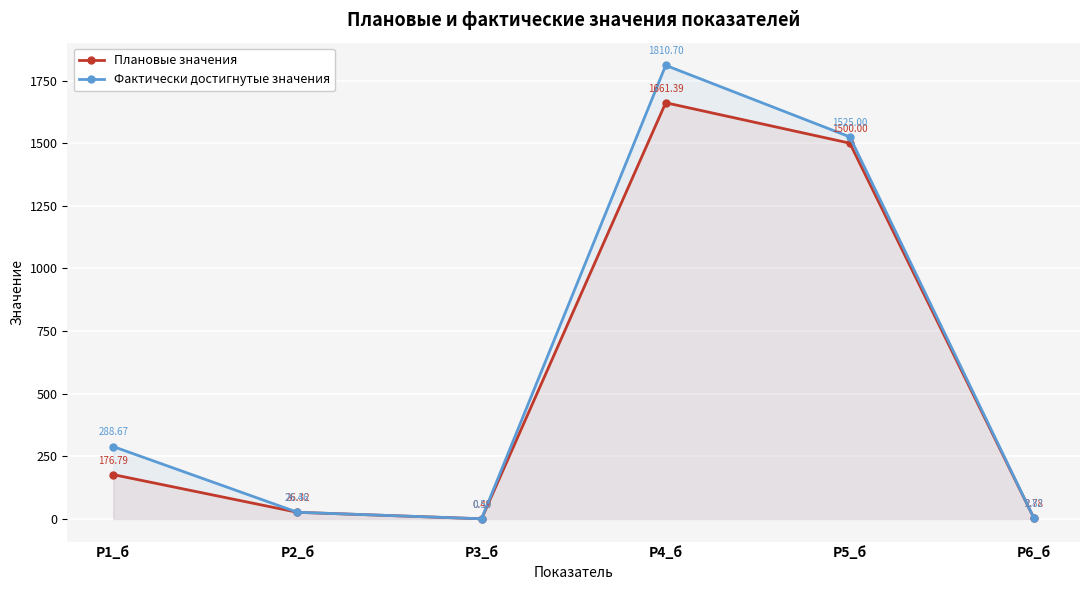

True or false: Плановые значения and Фактически достигнутые значения intersect in this chart.

False